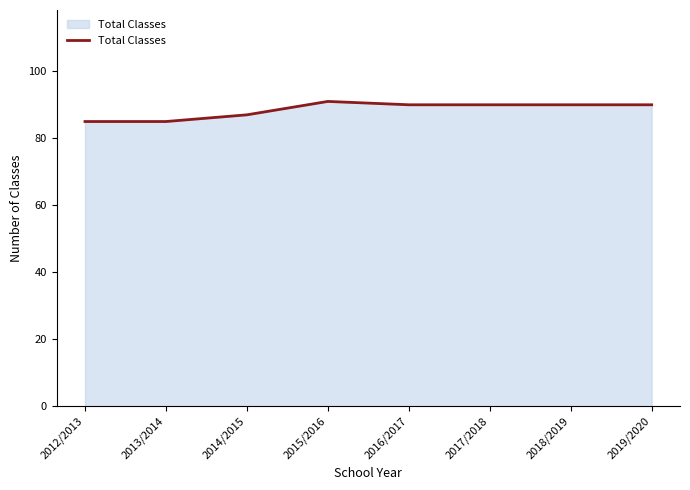

The value at 2015/2016 is 91. True or false?

True